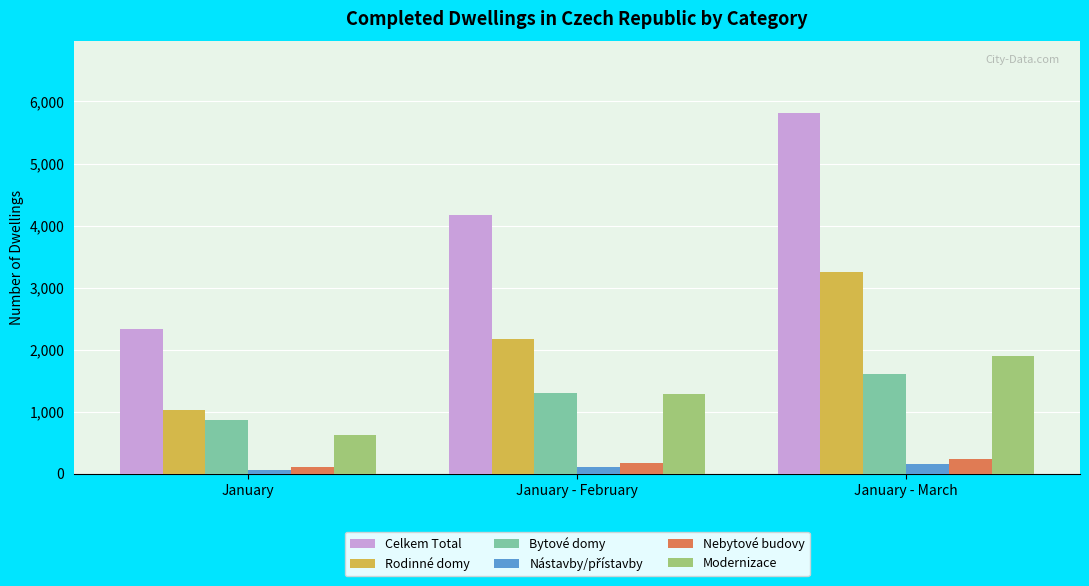

At how many categories does at least one series exceed 2948?

2